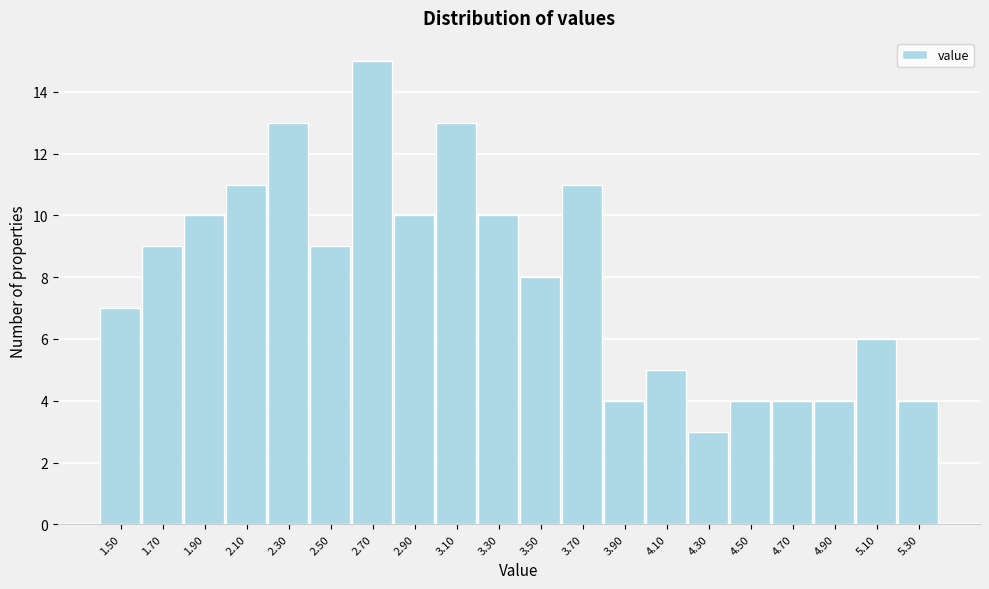

Reading right to left, extract all data points from this chart.

4	6	4	4	4	3	5	4	11	8	10	13	10	15	9	13	11	10	9	7